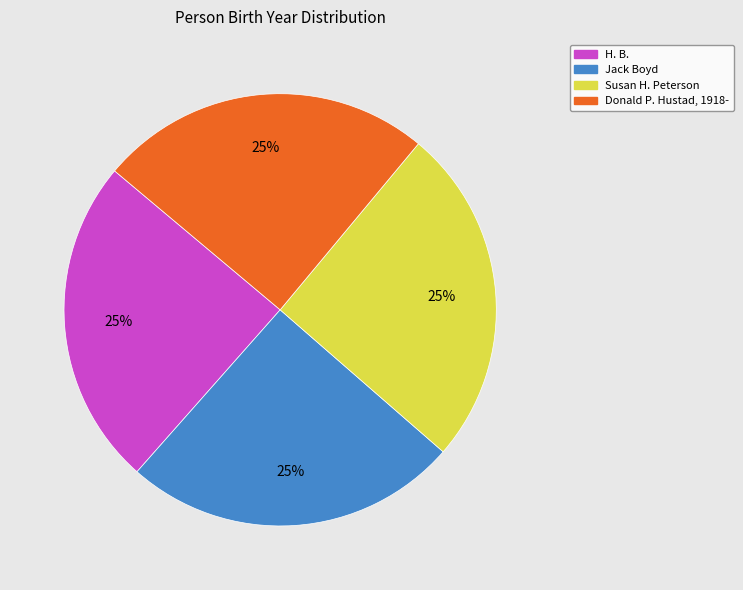

Is there any slice that represents more than half of the pie?

No